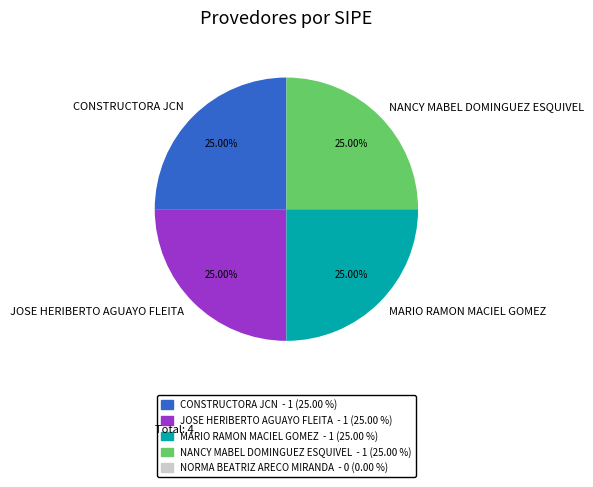

Approximately how many times larger is the value at JOSE HERIBERTO AGUAYO FLEITA compared to CONSTRUCTORA JCN?

1.0